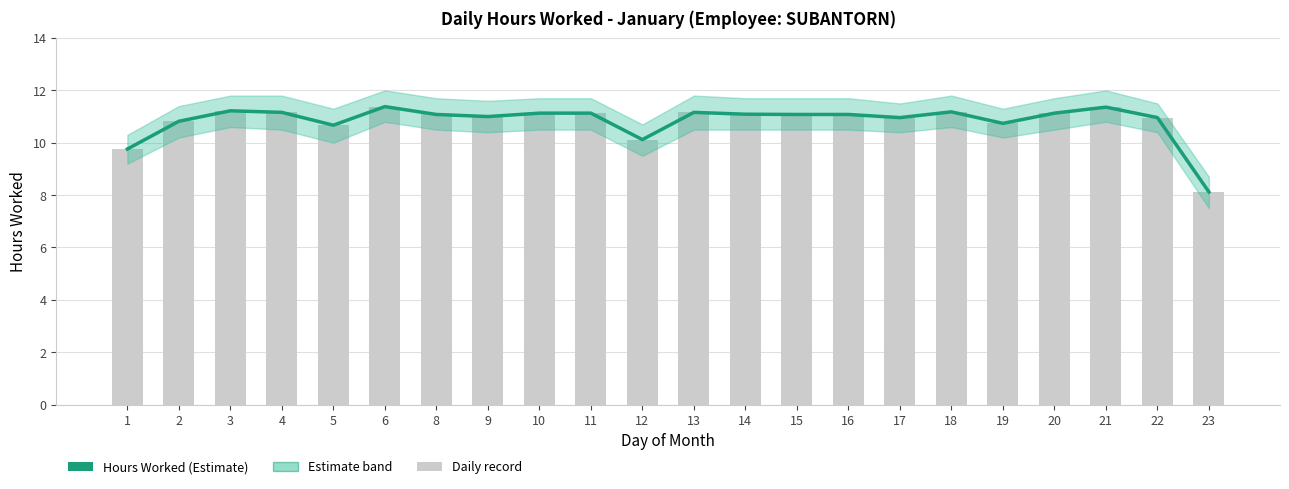

True or false: the data shows 10.7 at 19.

True